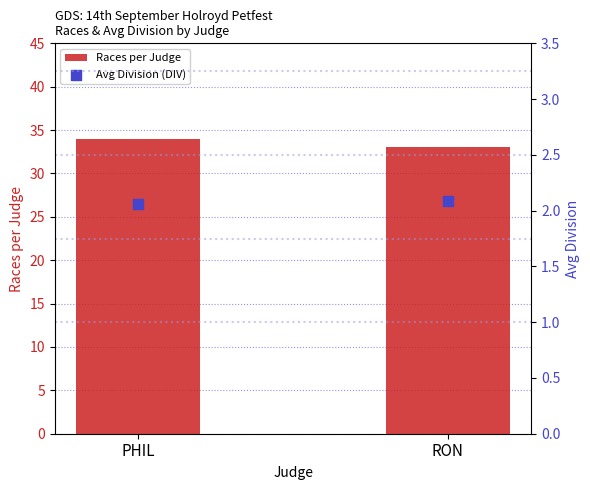

Which series reaches the maximum Y coordinate?

Races per Judge